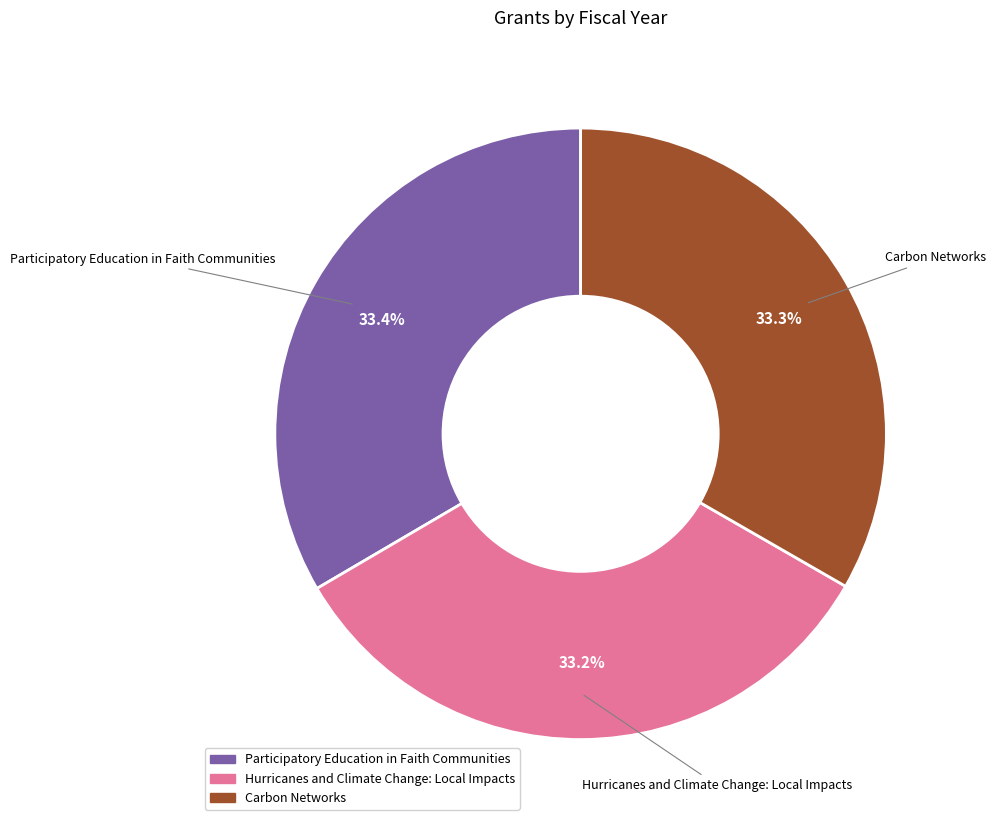

Approximately how many times larger is the value at Carbon Networks compared to Participatory Education in Faith Communities?

1.0